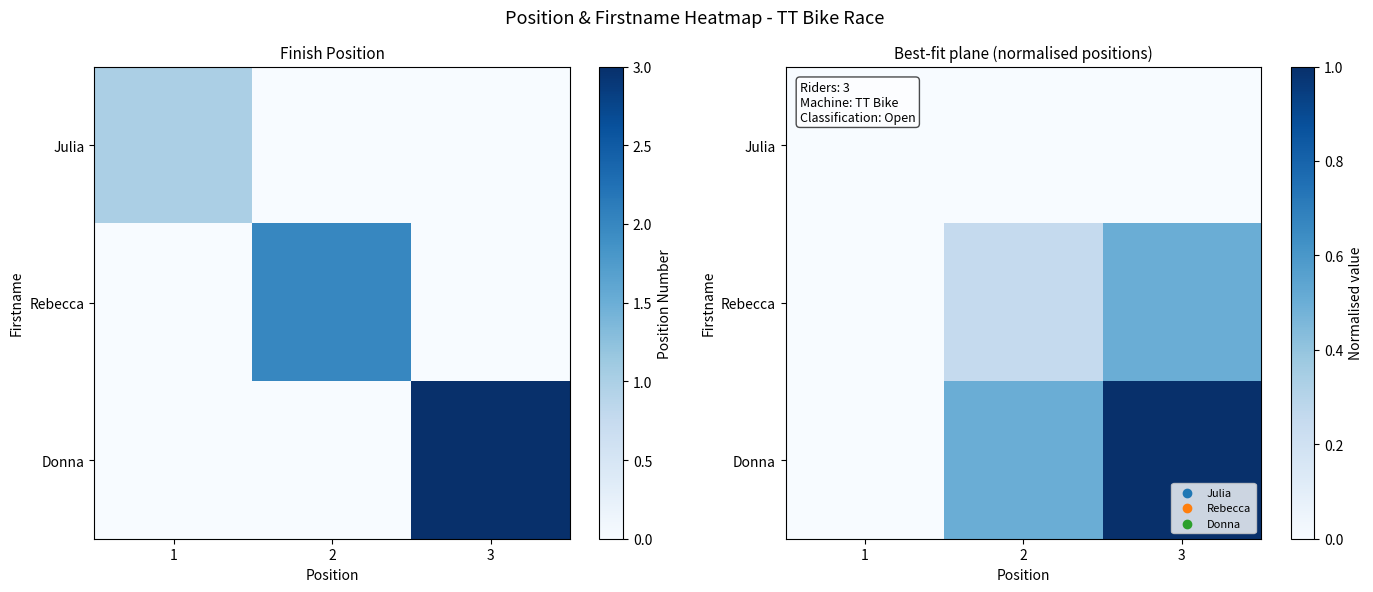

How many series are shown in this chart?

3